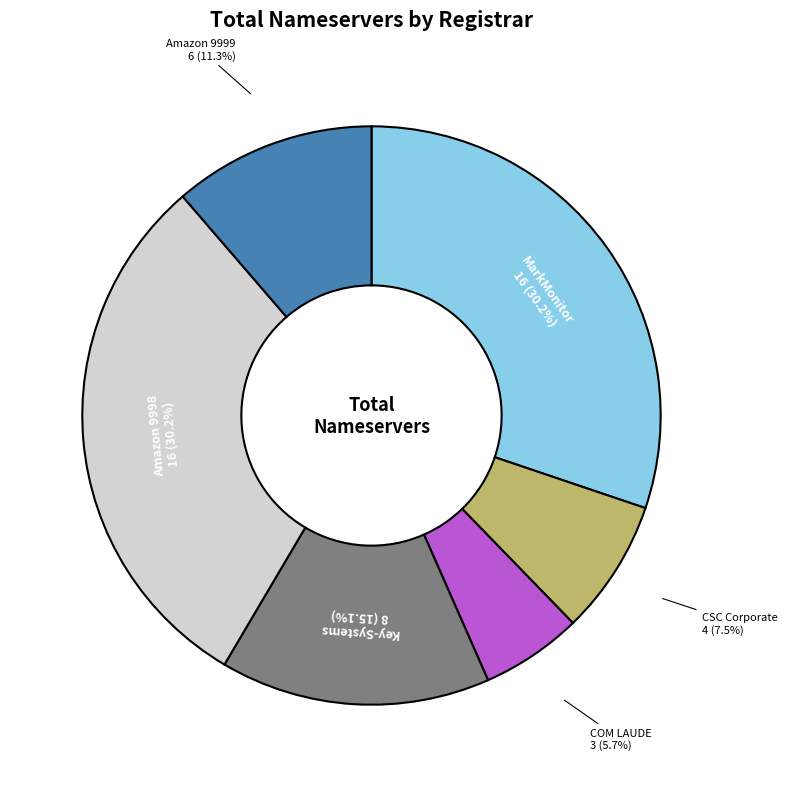

How many slices are in this pie chart?

6